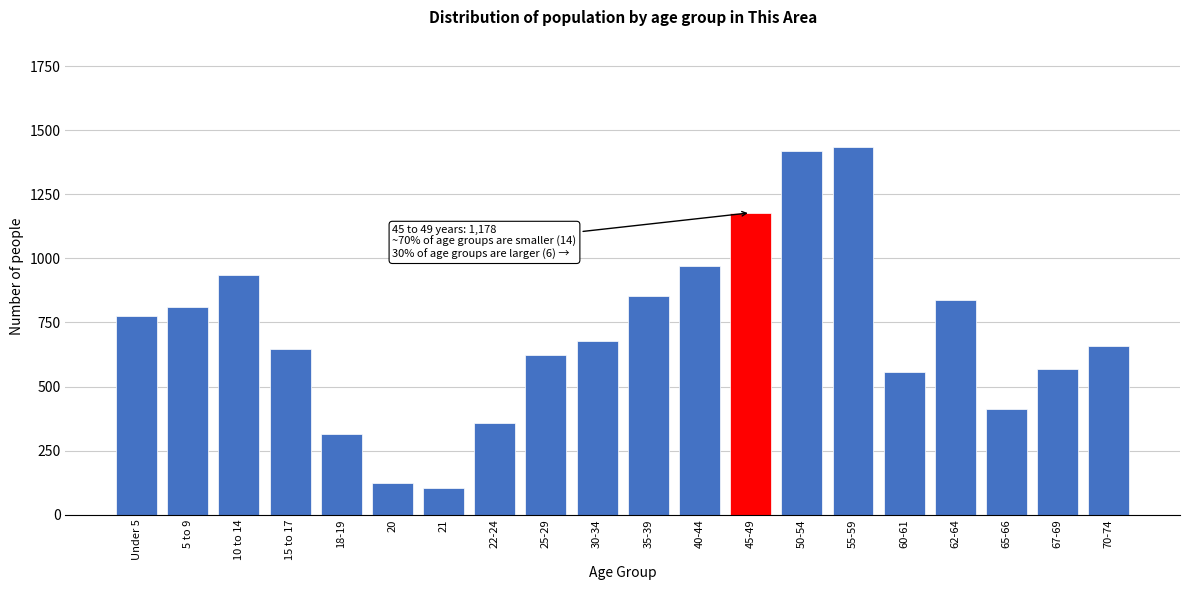

Reading left to right, transcribe all the data shown in this chart.

Under 5=777	5 to 9=812	10 to 14=936	15 to 17=647	18-19=314	20=124	21=105	22-24=357	25-29=625	30-34=678	35-39=853	40-44=969	45-49=1178	50-54=1418	55-59=1434	60-61=557	62-64=838	65-66=414	67-69=567	70-74=659